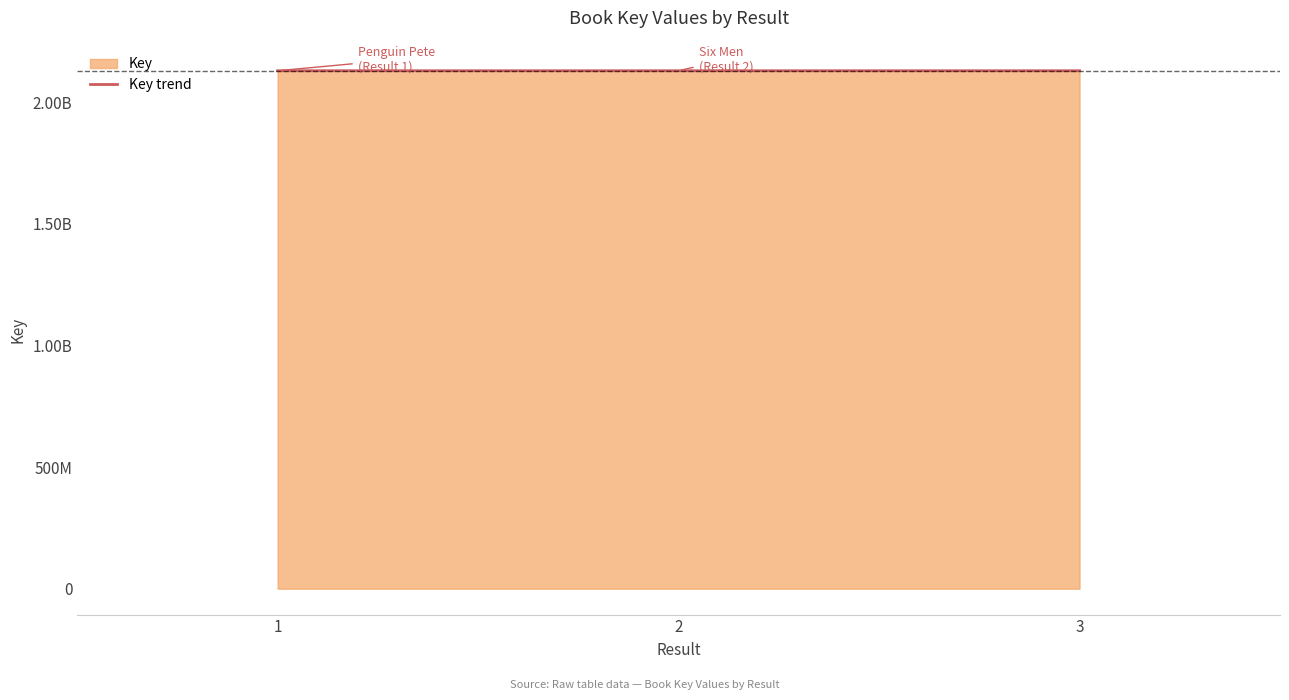

Reading left to right, extract all data points from this chart.

1=2130393515	2=2130407289	3=2130409301